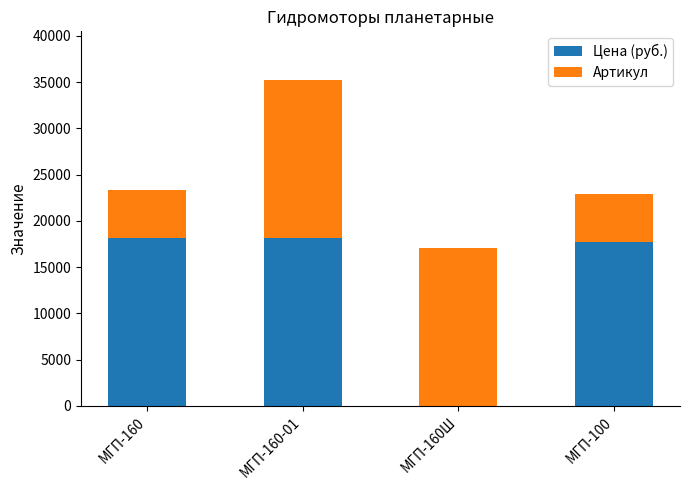

How many categories are shown in the chart?

4